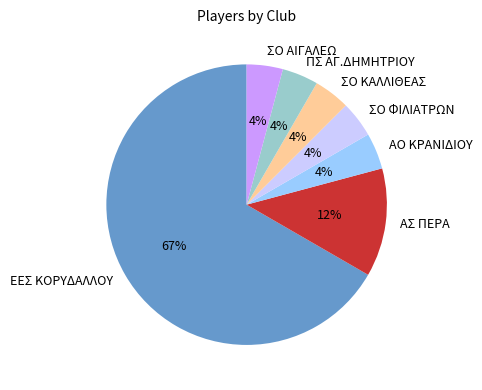

How many segments does this pie chart have?

7